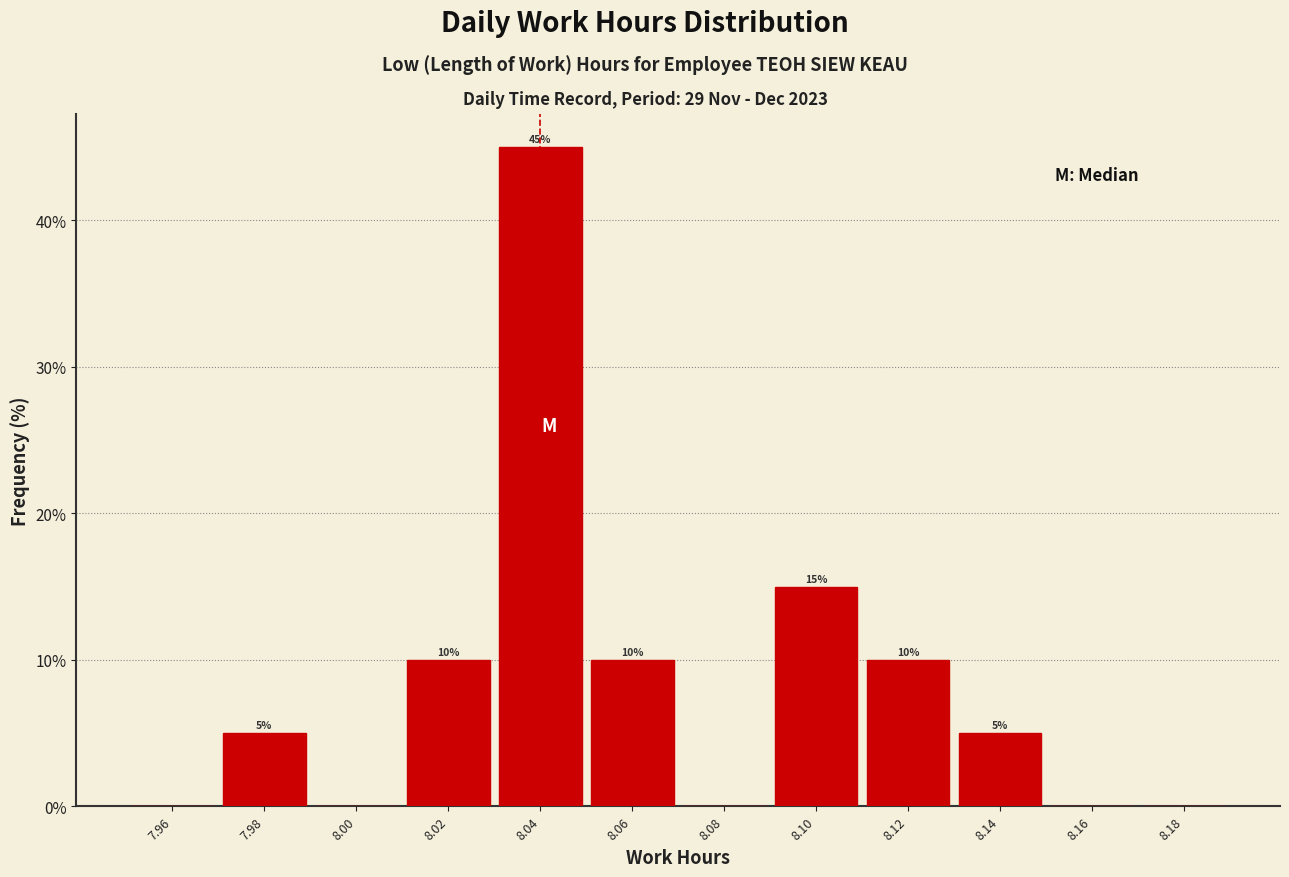

Which range on the x-axis has the tallest bar?

8.03 to 8.05